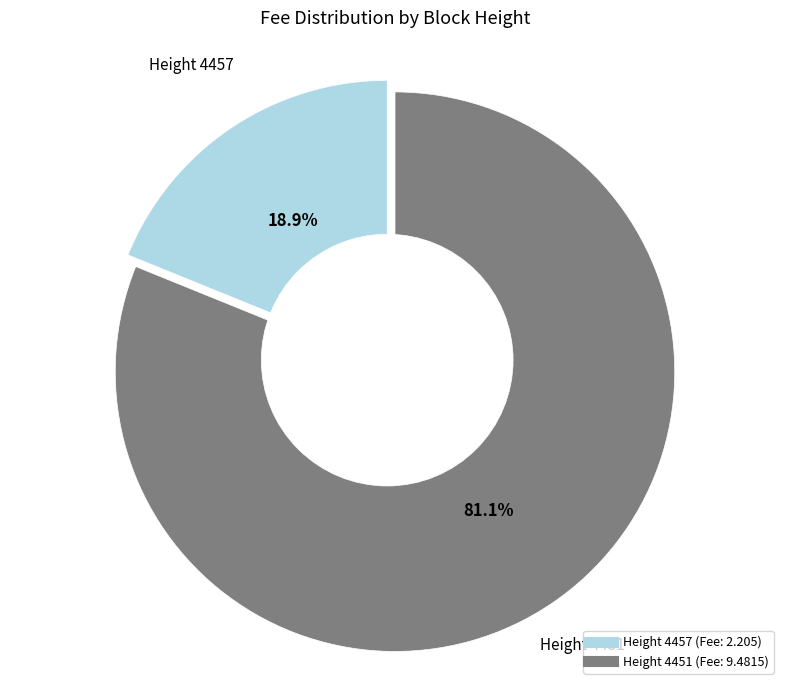

Is there a majority slice in this chart?

Yes